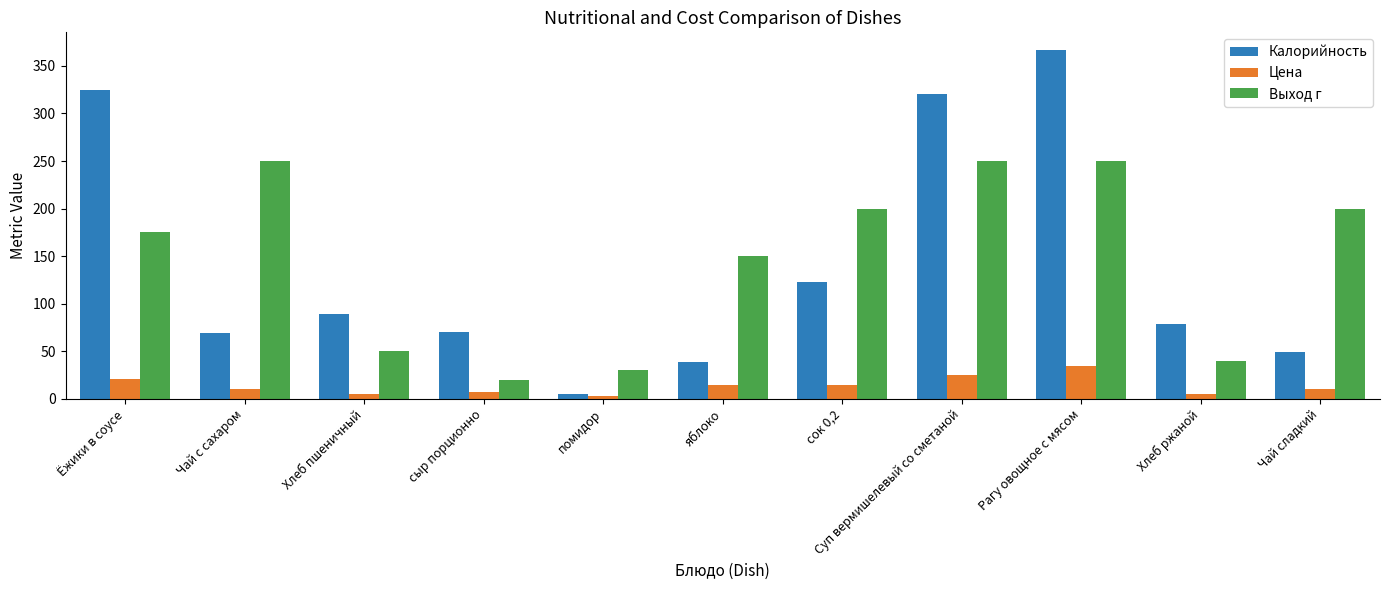

Rank the series by their maximum value, from lowest to highest.

Цена, Выход г, Калорийность